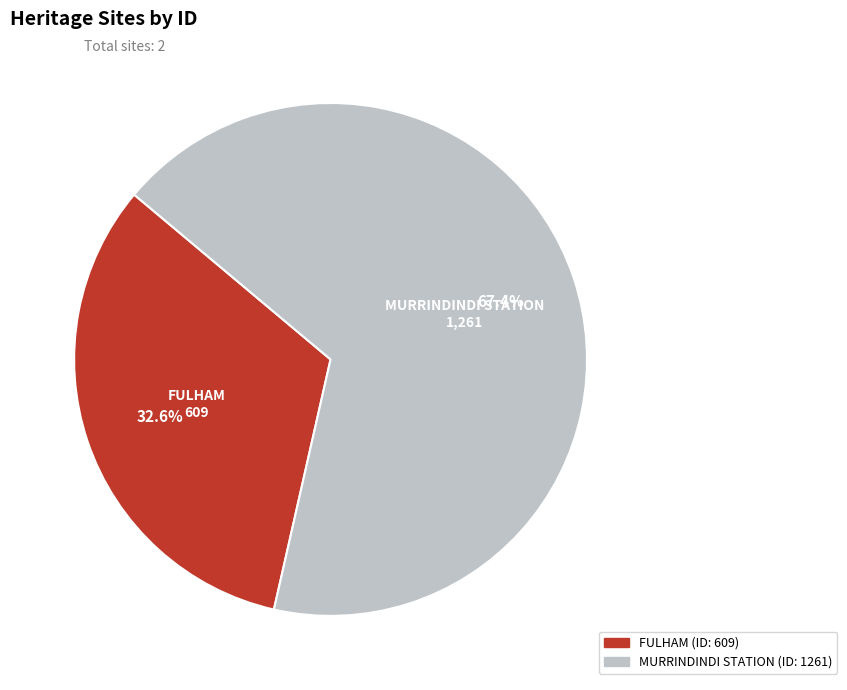

Between MURRINDINDI STATION and FULHAM, which is larger?

MURRINDINDI STATION